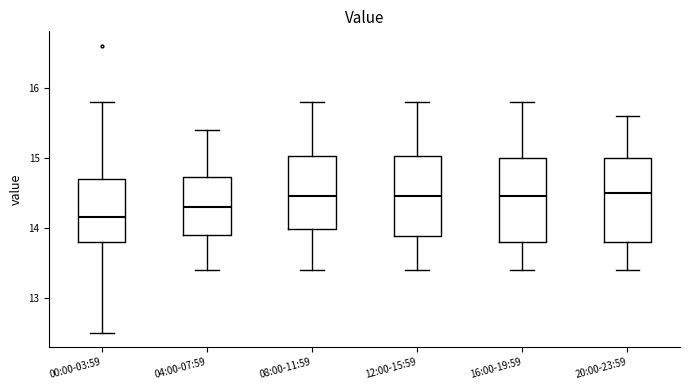

Reading left to right, read every box against the y-axis: the position of its median line, the range the box covers, and the ends of its whiskers. The values are not printed on the chart, so give them approximately, as read against the axis.

00:00-03:59: median 14.2, box 13.8 to 14.7, whiskers 12.5 to 15.8
04:00-07:59: median 14.3, box 13.9 to 14.7, whiskers 13.4 to 15.4
08:00-11:59: median 14.5, box 14.0 to 15.0, whiskers 13.4 to 15.8
12:00-15:59: median 14.5, box 13.9 to 15.0, whiskers 13.4 to 15.8
16:00-19:59: median 14.5, box 13.8 to 15.0, whiskers 13.4 to 15.8
20:00-23:59: median 14.5, box 13.8 to 15.0, whiskers 13.4 to 15.6